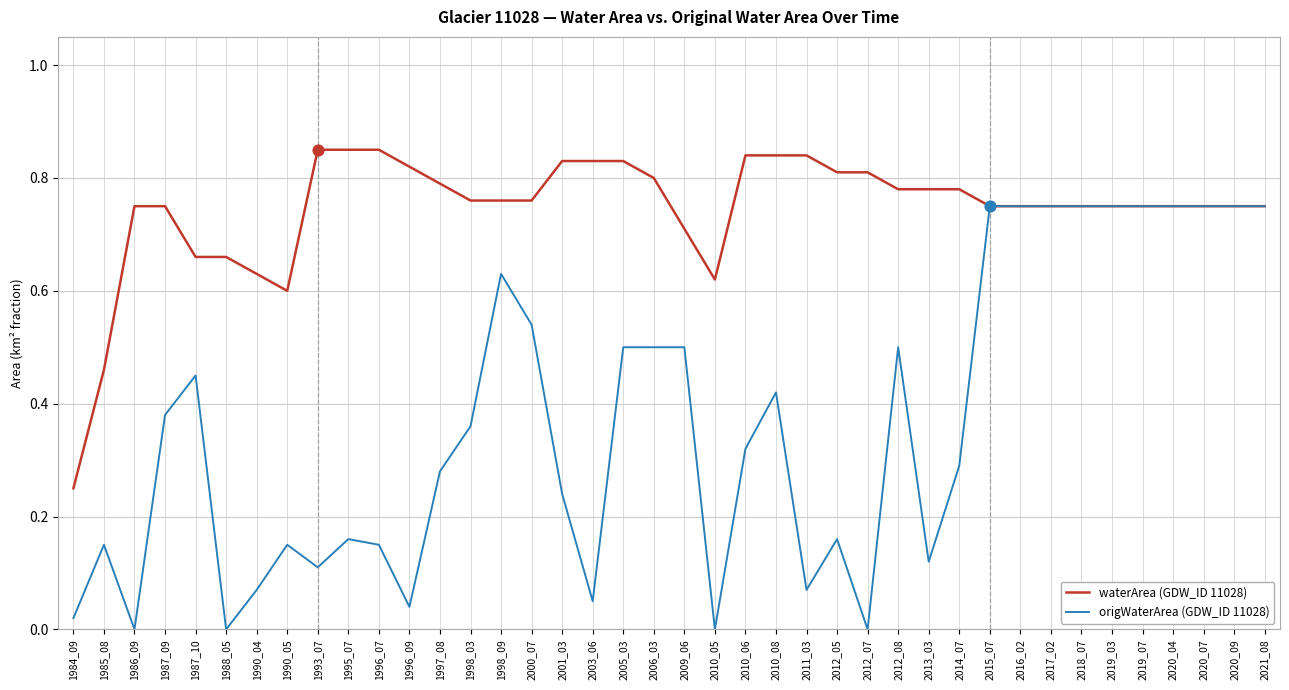

Which series has the largest total across all categories?

waterArea (GDW_ID 11028)